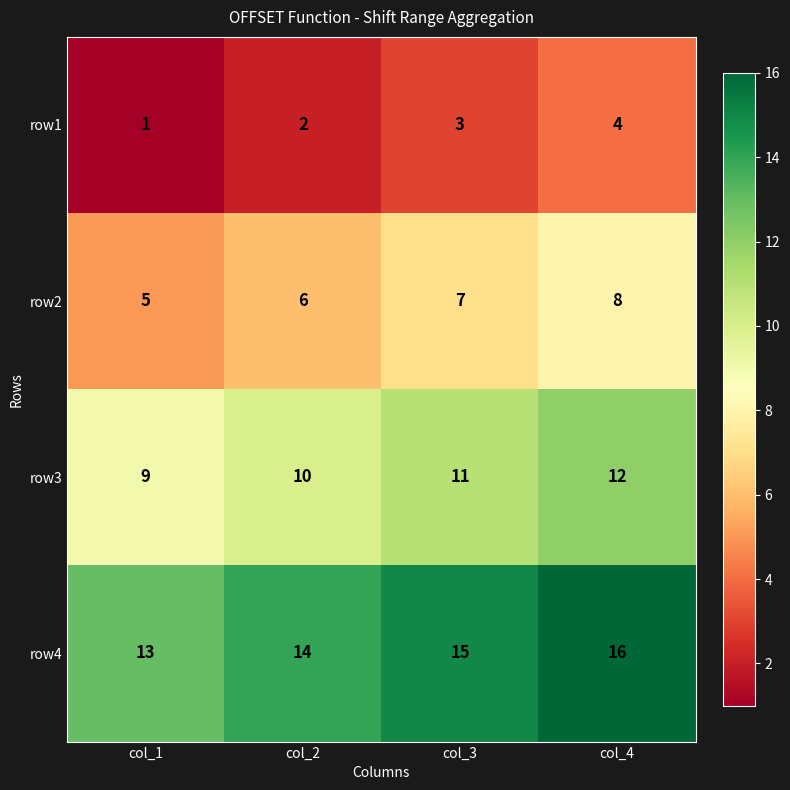

Which series has the largest total across all categories?

row4